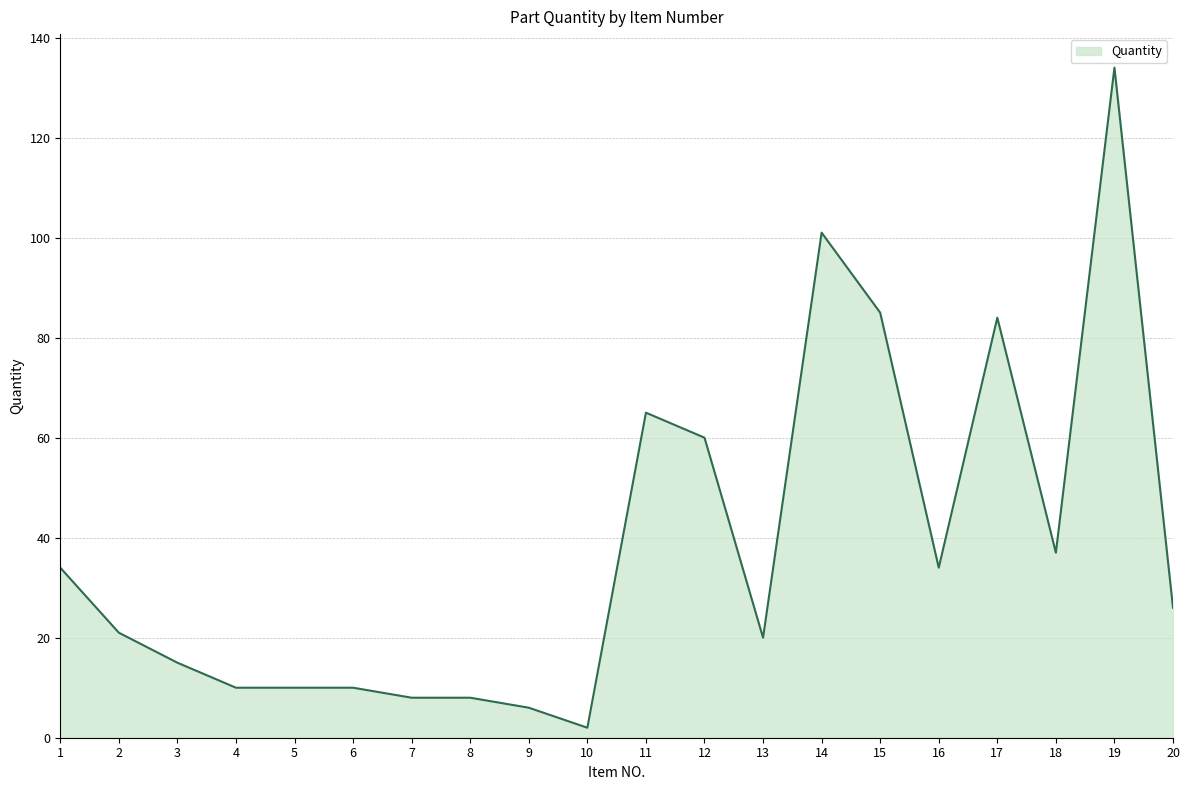

The chart shows a value of 135 at 17. True or false?

False